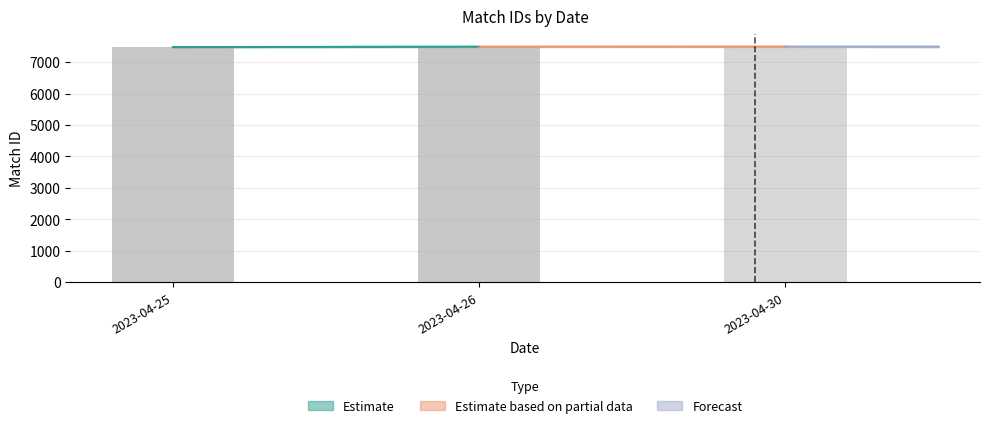

Which label corresponds to the smallest value in the chart?

2023-04-25